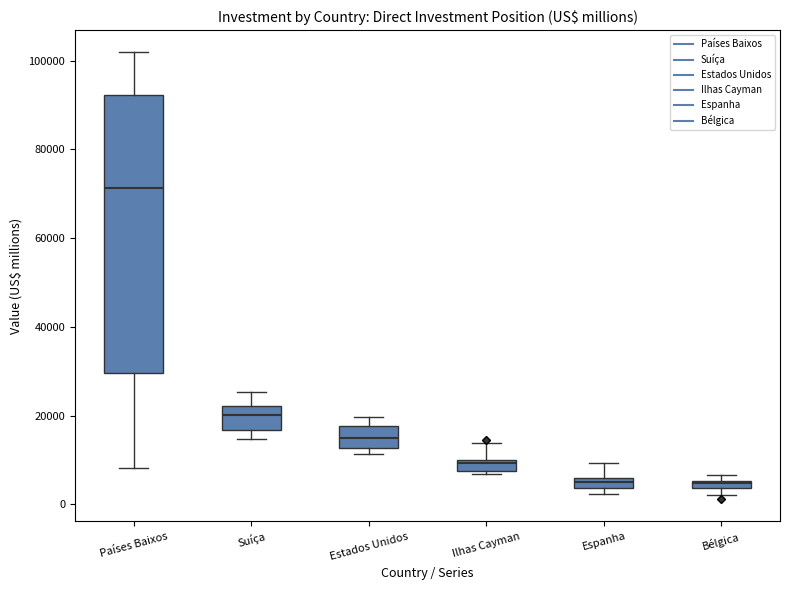

Which box has the highest median line?

Países Baixos